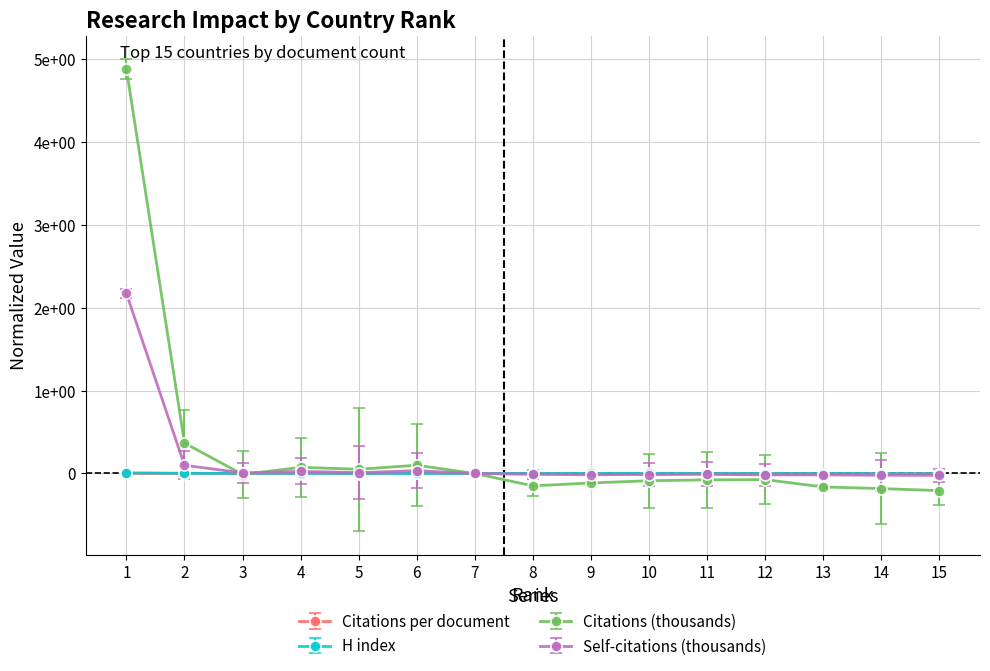

Which series has the largest range (max minus min)?

Citations (thousands)